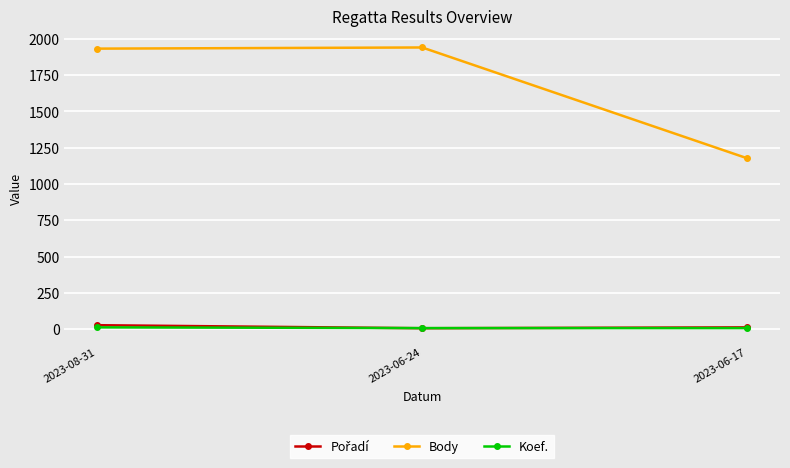

What is the total value across all series at 2023-08-31?

1971